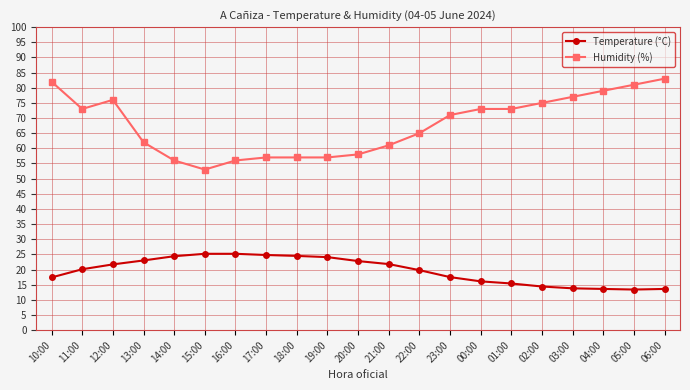

At which category does Humidity (%) reach its first local peak?

12:00